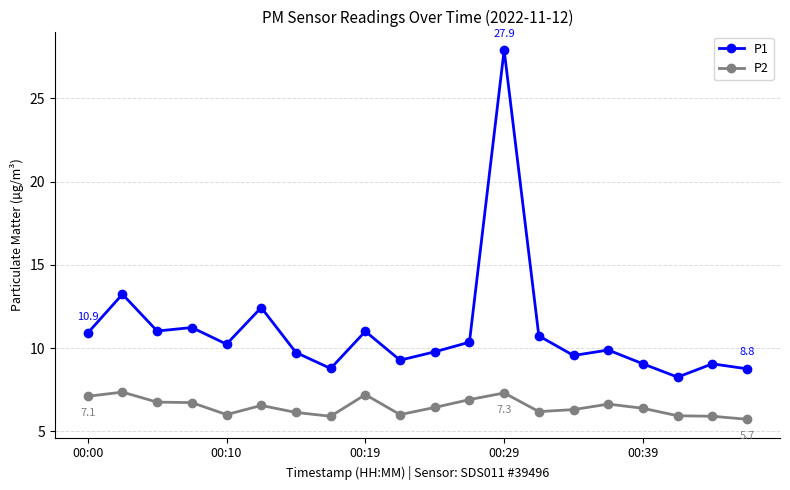

What is the sum of all P1 values?

221.1